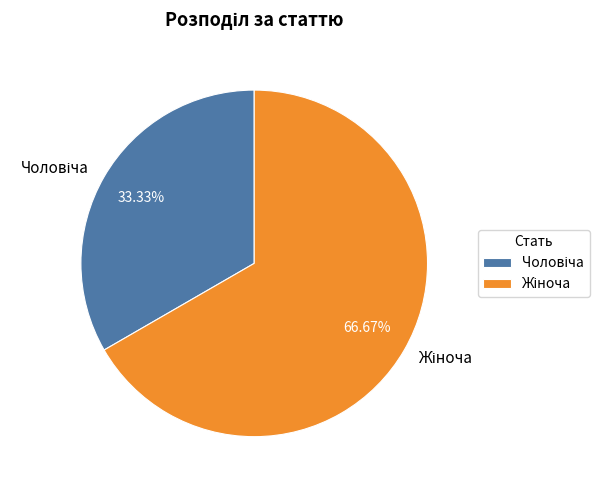

Is there any slice that represents more than half of the pie?

Yes